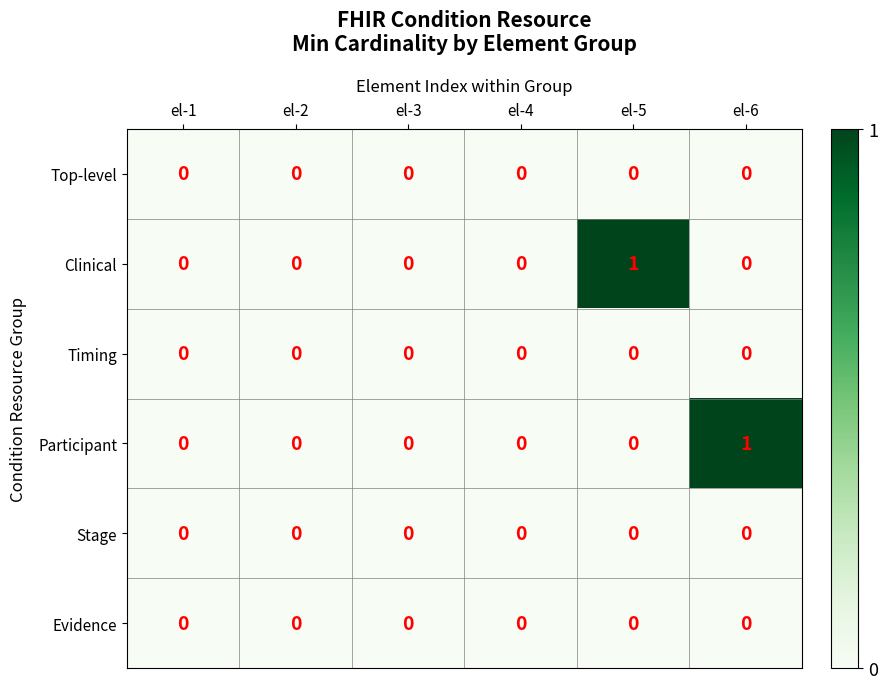

How many series are shown in this chart?

6